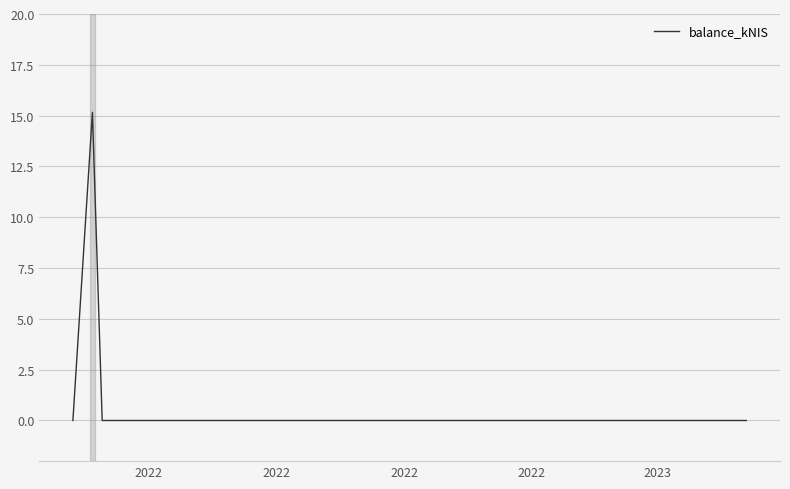

How many interior local peaks (higher than both neighbors) does the data have?

1